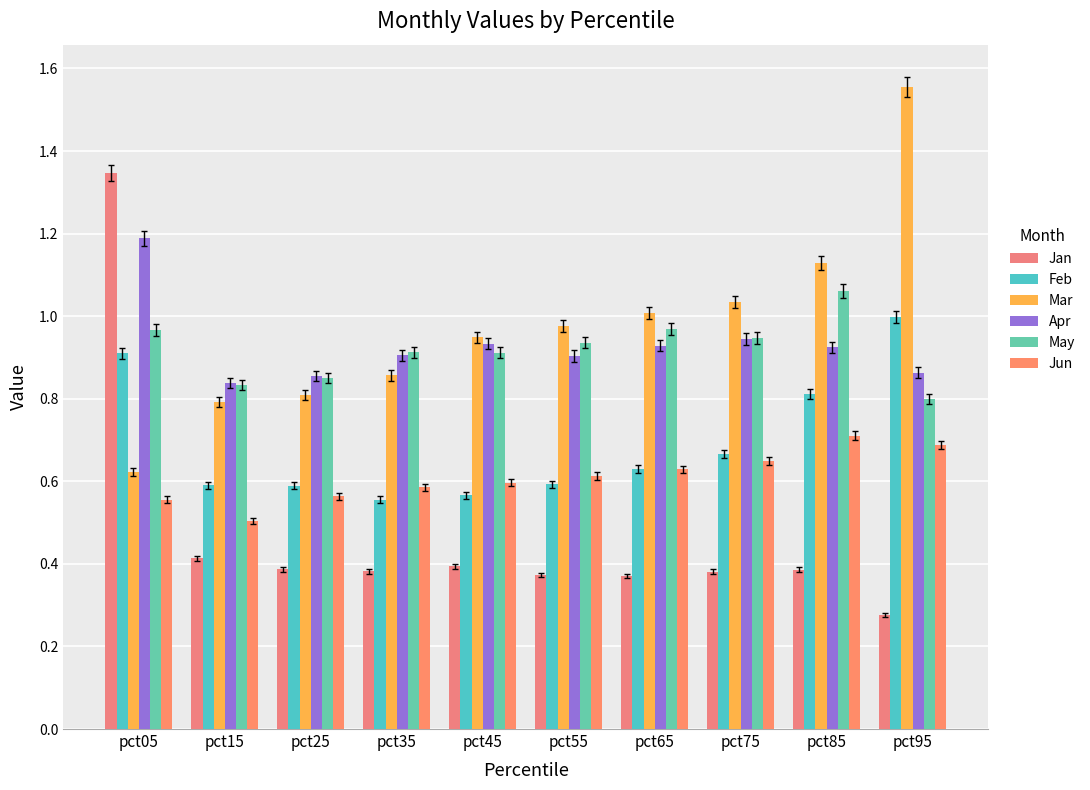

The Apr series shows 0.9 at pct45. True or false?

True